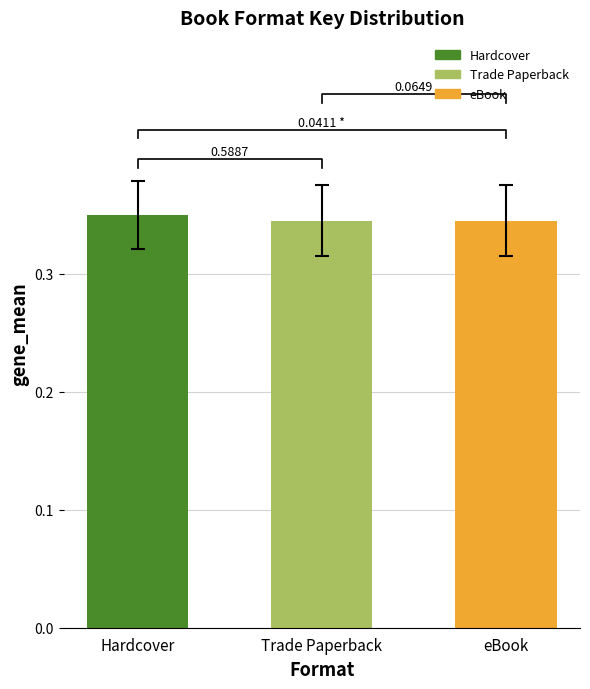

The chart shows a value of 0.3 at eBook. True or false?

True